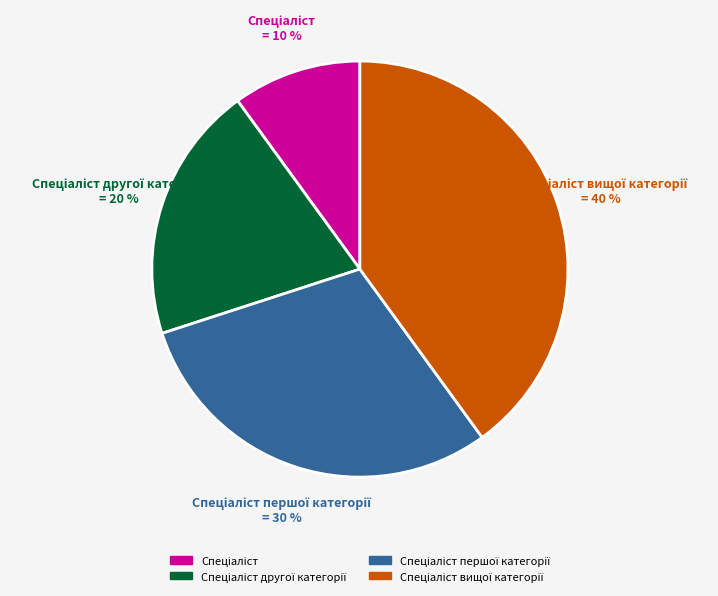

To the nearest percent, what is the difference between the largest and smallest slice percentages?

30%